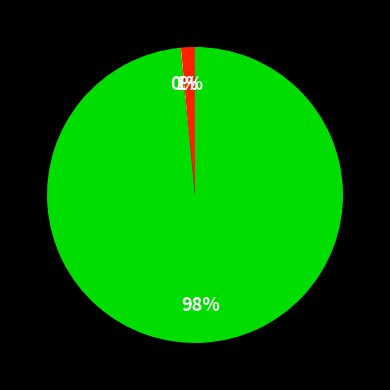

Is there a majority slice in this chart?

Yes